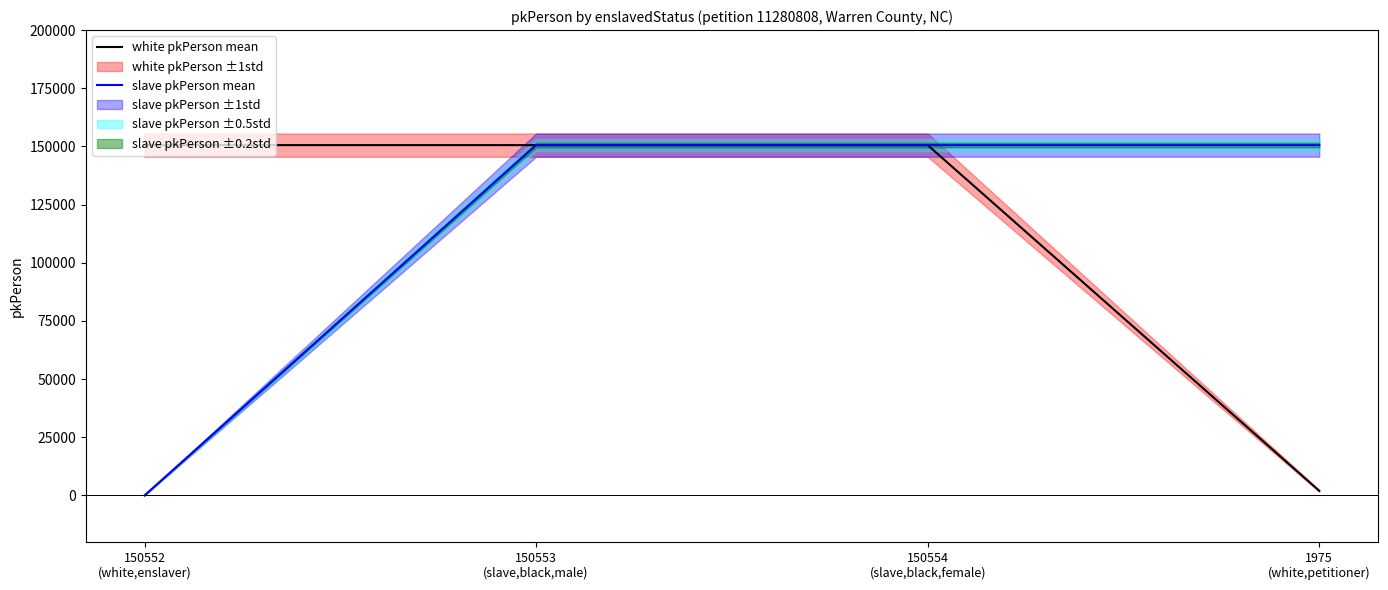

What is the maximum value for white pkPerson mean?

150552